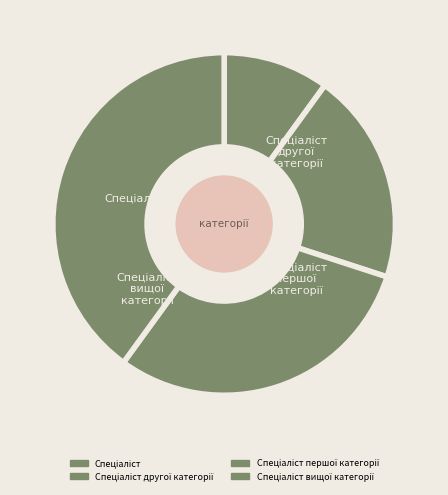

What percentage is the Спеціаліст slice, to the nearest percent?

10%